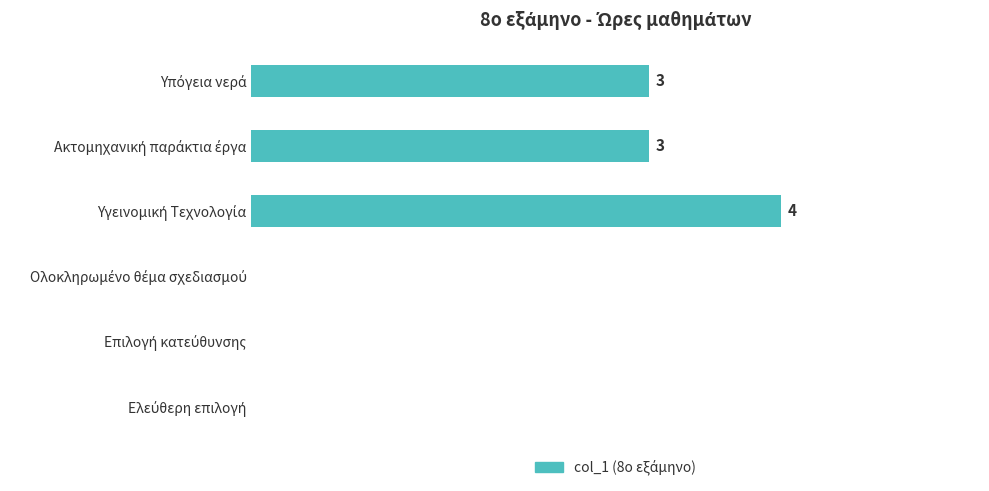

Are the bars horizontal?

Yes